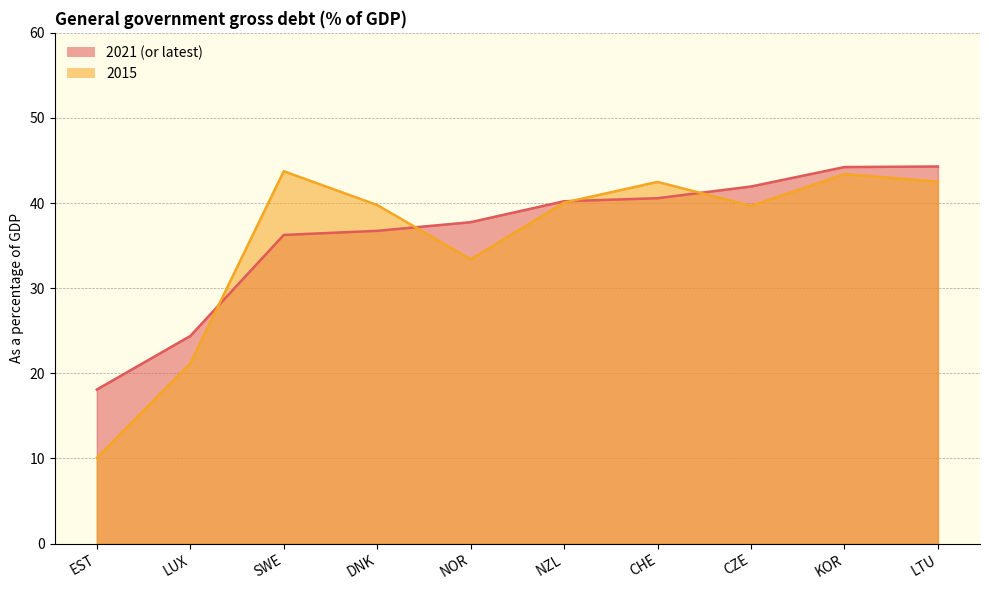

Rank the series by their maximum value, from lowest to highest.

2015, 2021 (or latest)